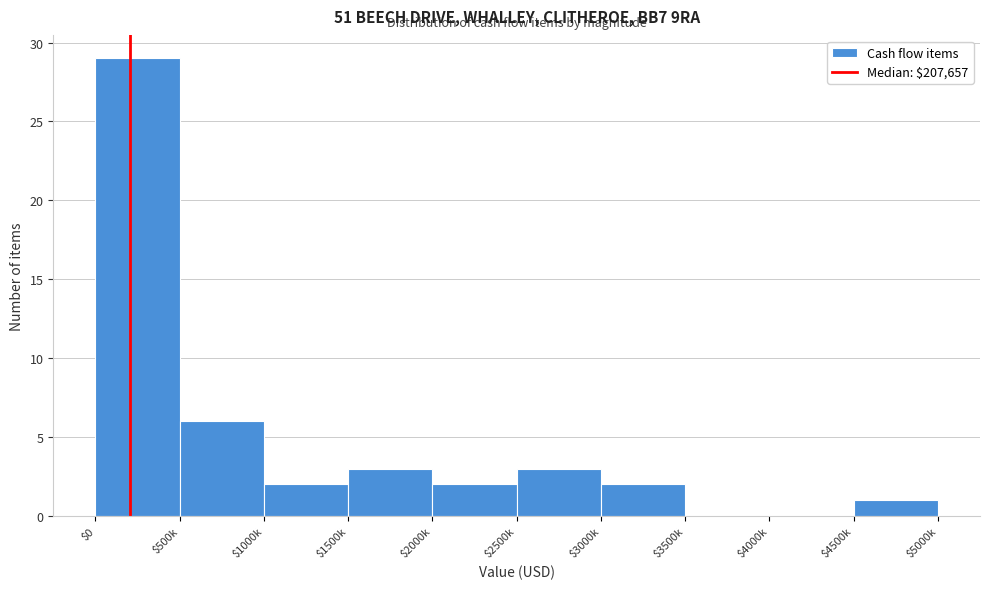

The value at $500k is 9. True or false?

False